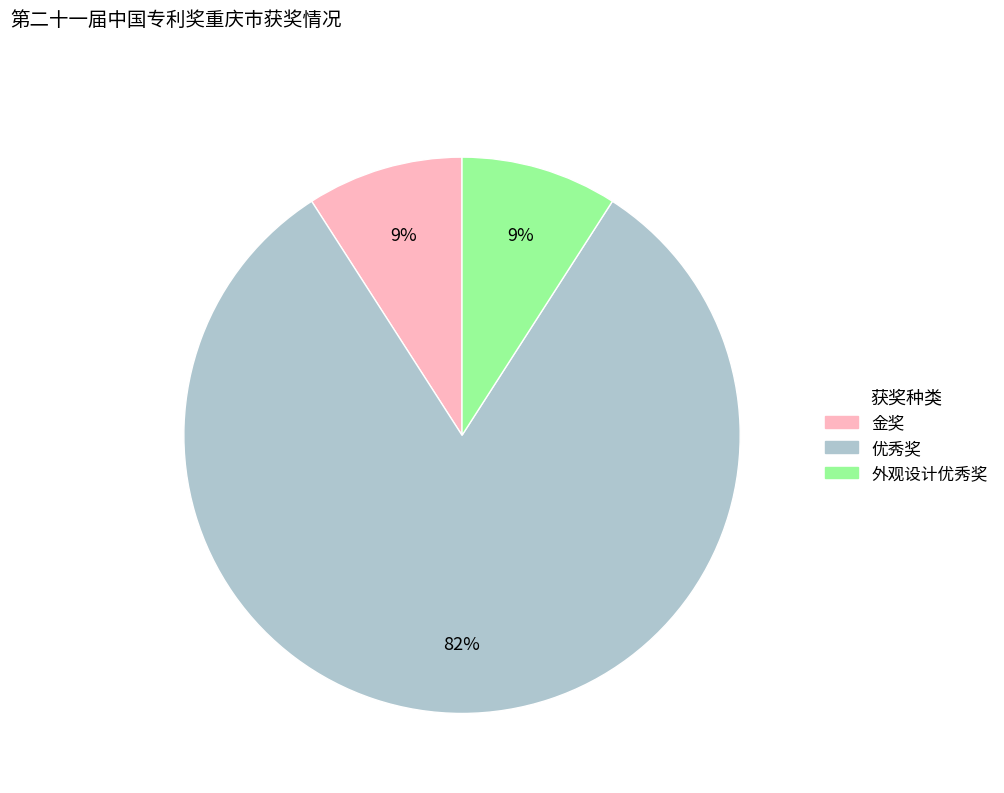

Which slice is the largest?

优秀奖